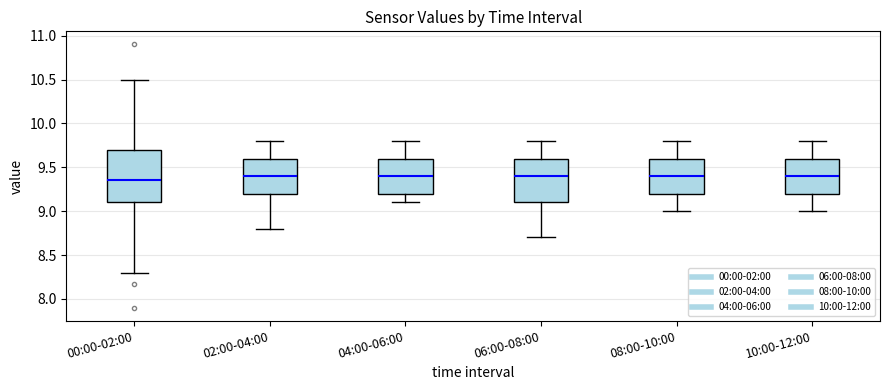

Comparing the boxes themselves (not the whiskers), which one is the tallest?

00:00-02:00